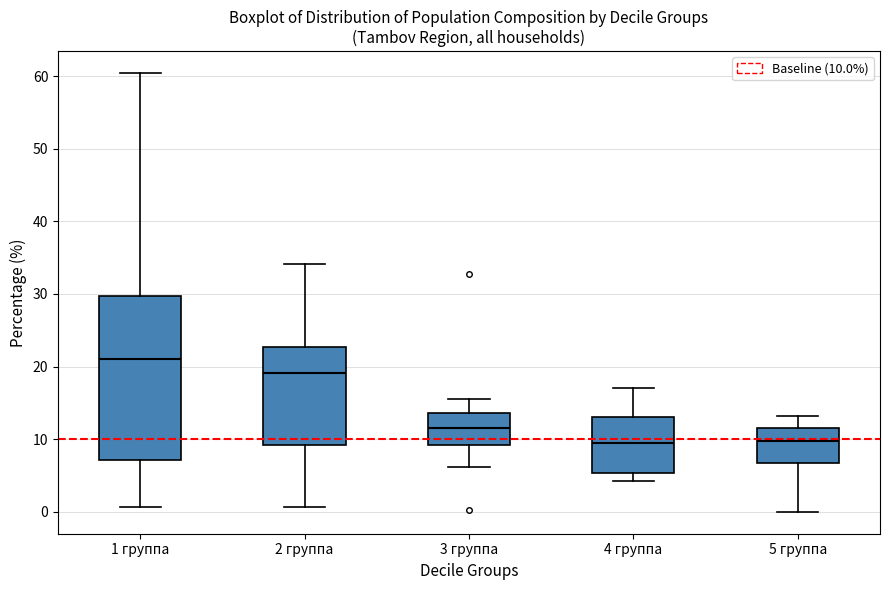

Comparing the boxes themselves (not the whiskers), which one is the tallest?

1 группа